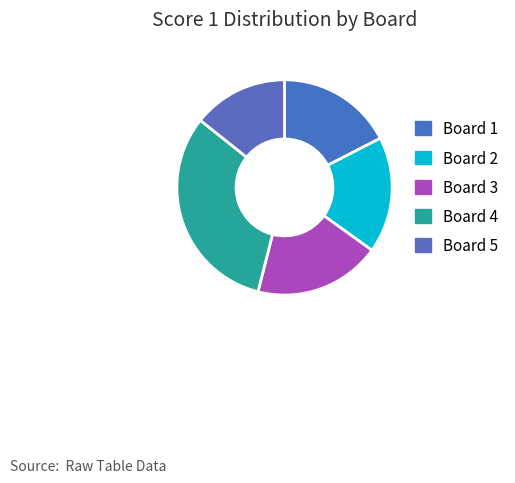

Count the number of slices in the pie.

5